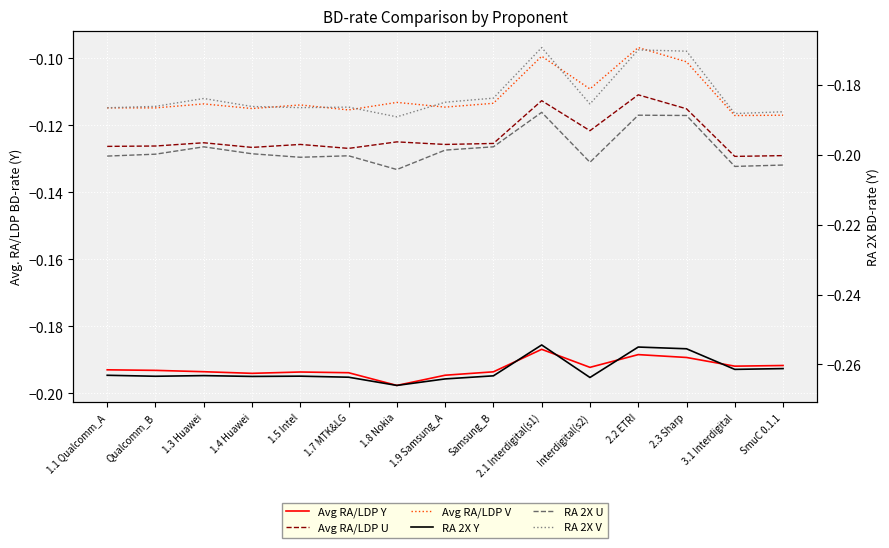

How many interior local valleys does the RA 2X U series have?

4